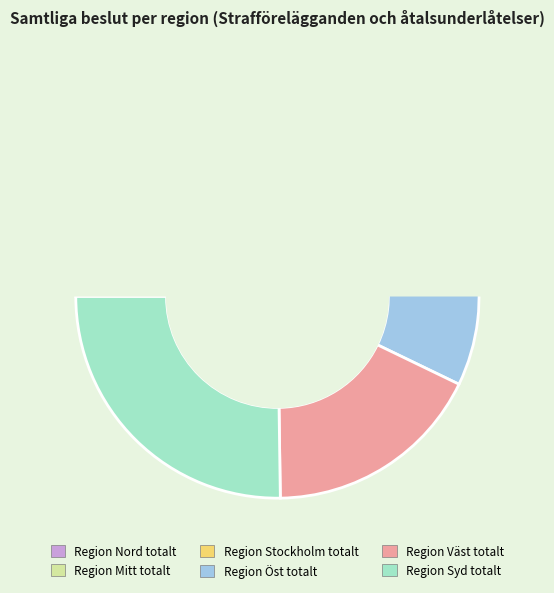

Which slice is the largest?

Region Syd totalt